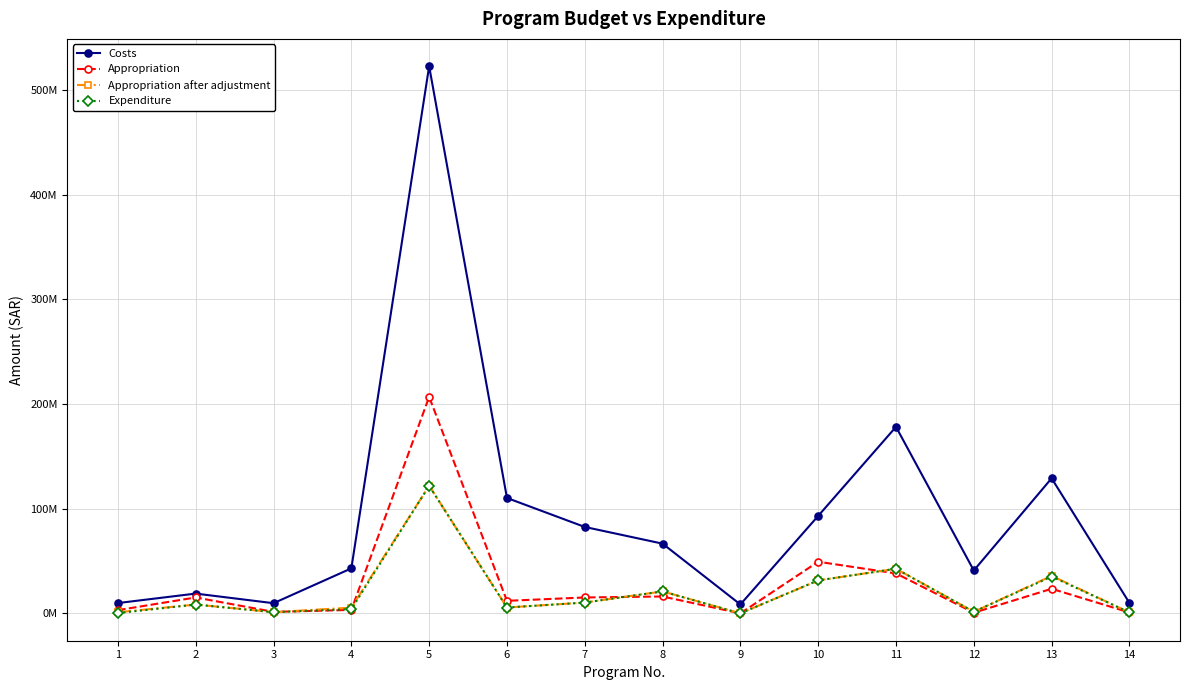

What are all the series names shown in the legend?

Costs, Appropriation, Appropriation after adjustment, Expenditure